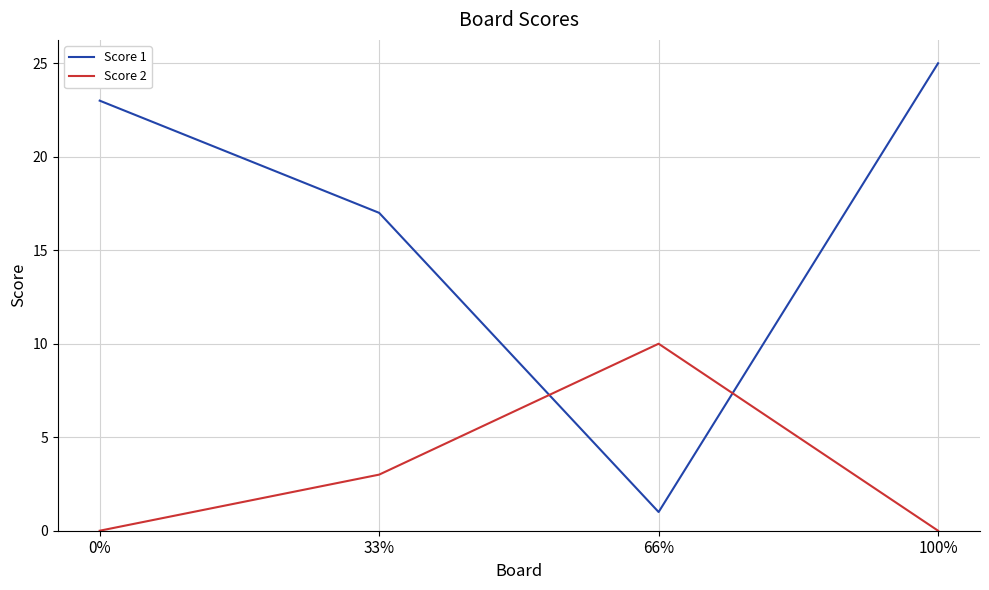

Reading left to right, list all the values displayed in this chart.

Score 1: 23	17	1	25
Score 2: 0	3	10	0